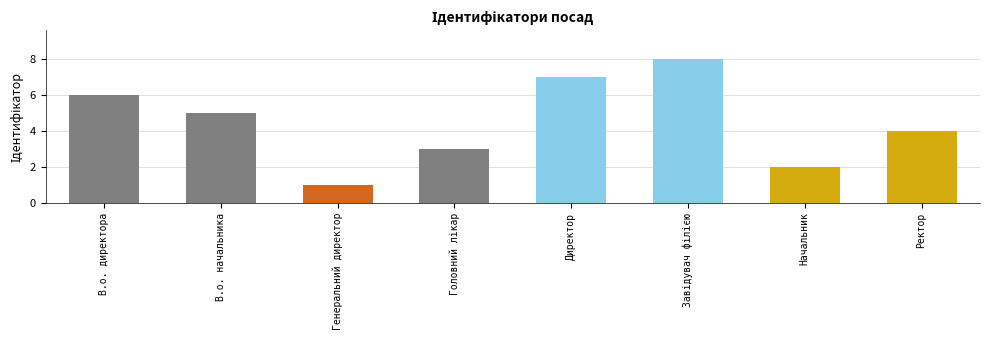

How many data points does each series have?

8